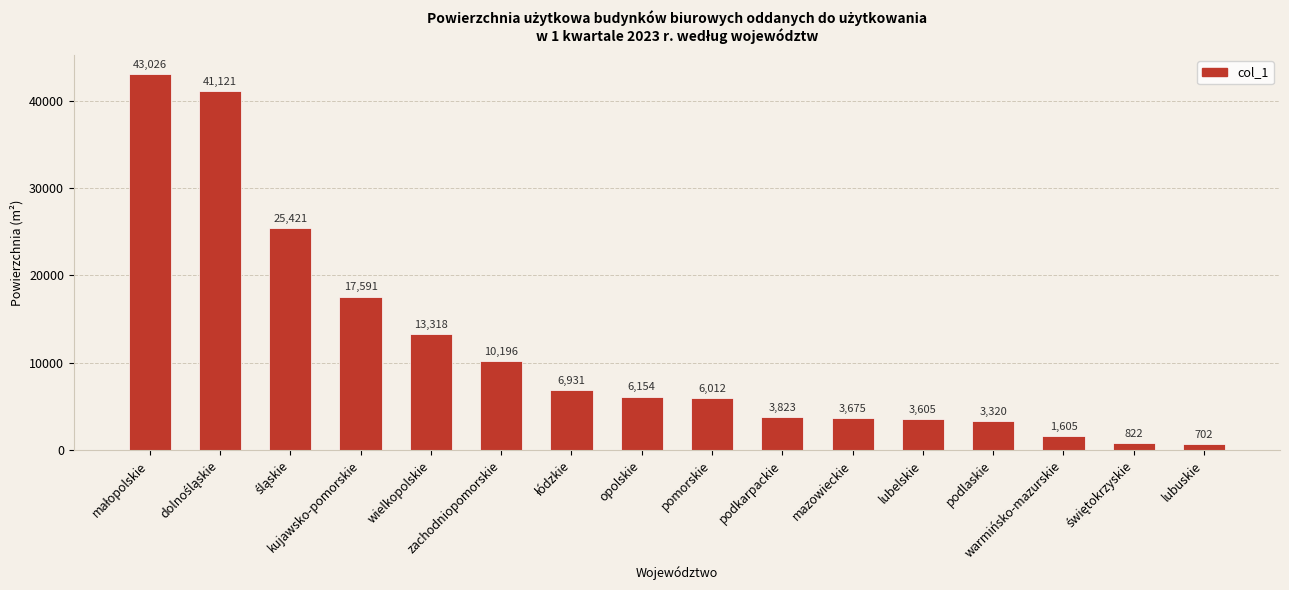

What is the sum of all values?

187322